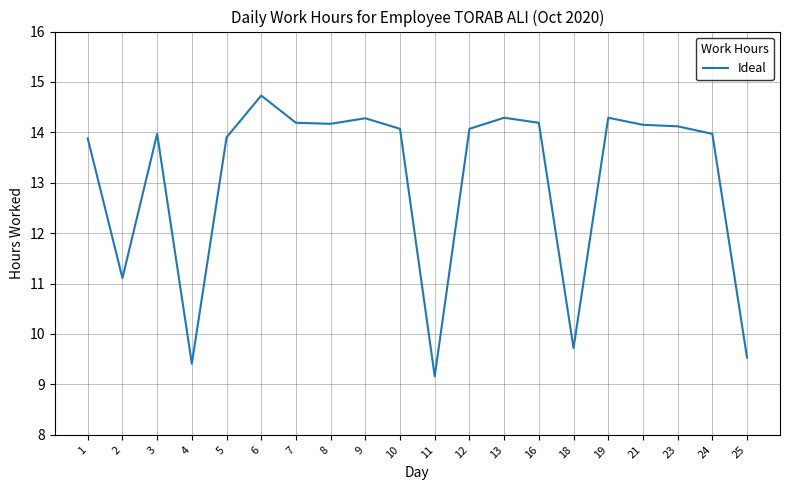

How many lines are shown in the chart?

1